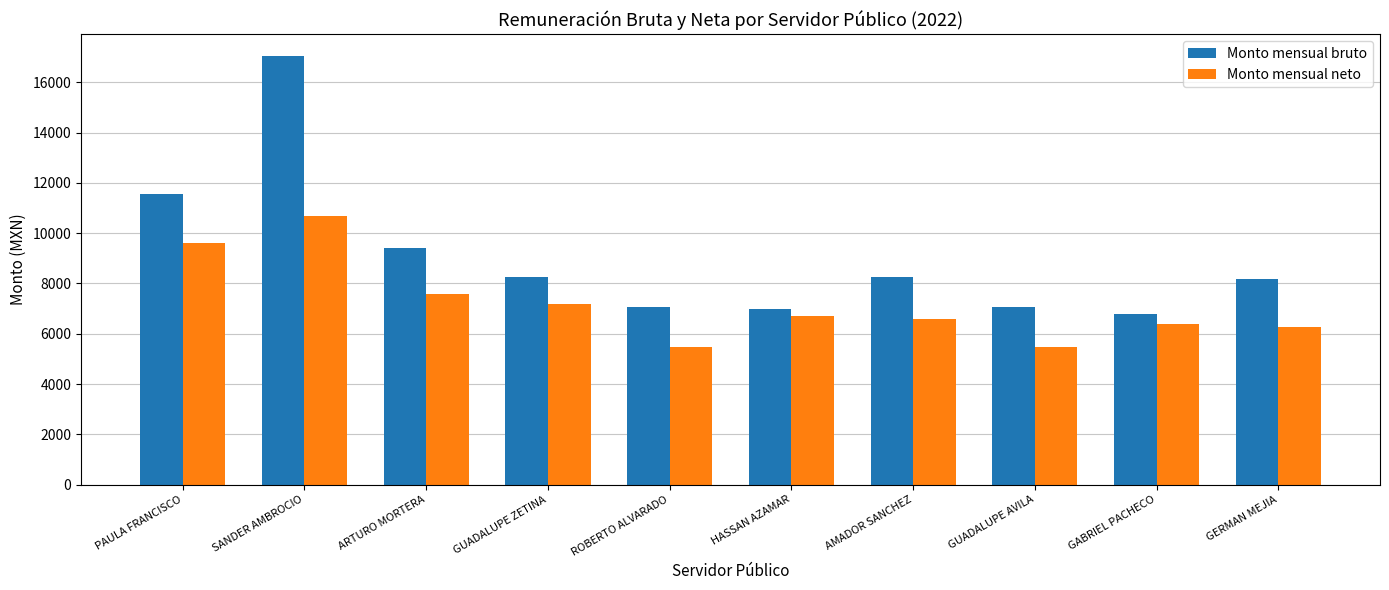

Is the value of Monto mensual neto at GERMAN MEJIA greater than the value of Monto mensual bruto at ARTURO MORTERA?

No